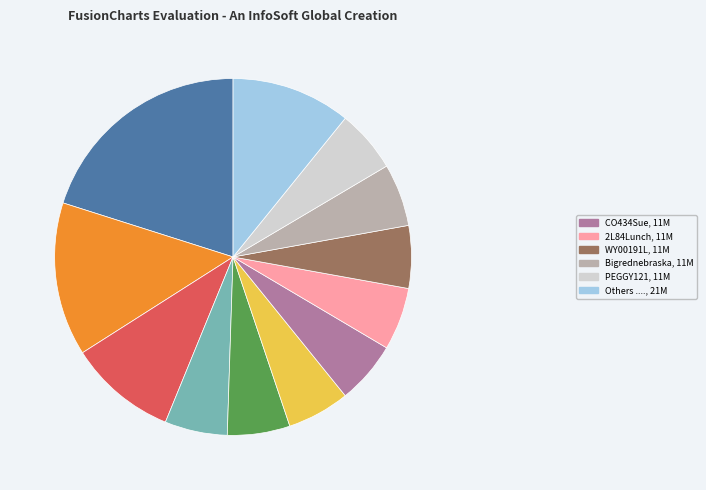

How many slices are in this pie chart?

12